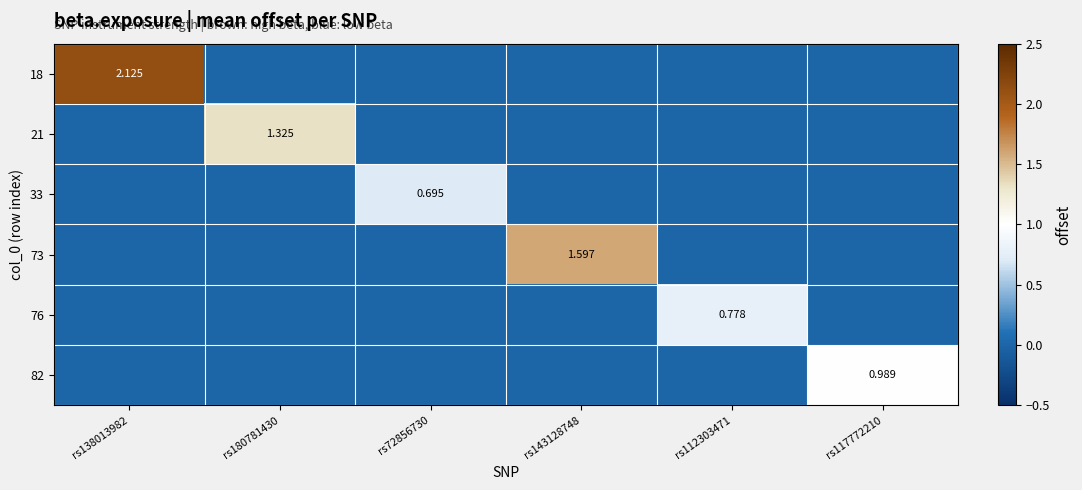

Is it true that 82 equals -0.5 at rs72856730?

False